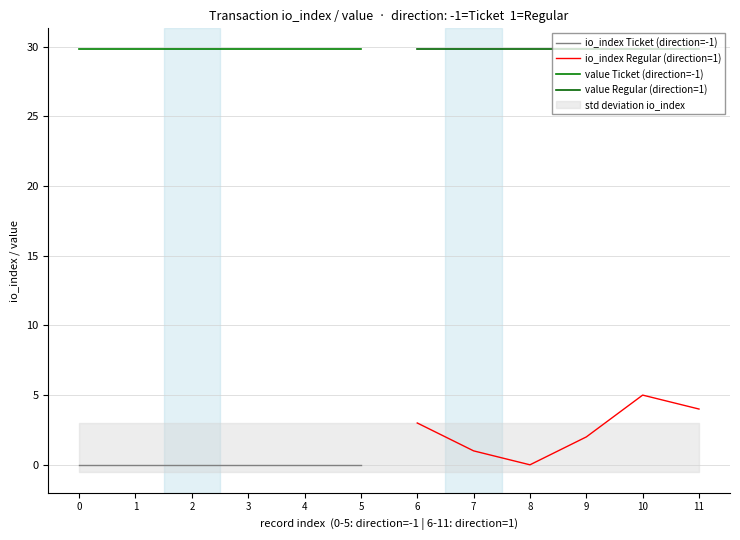

What is the value of the value Regular (direction=1) point at the 2nd from the left?

29.8